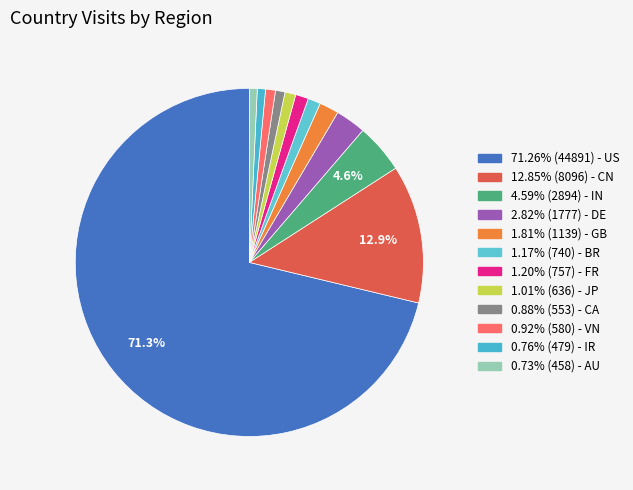

Count the number of slices in the pie.

12